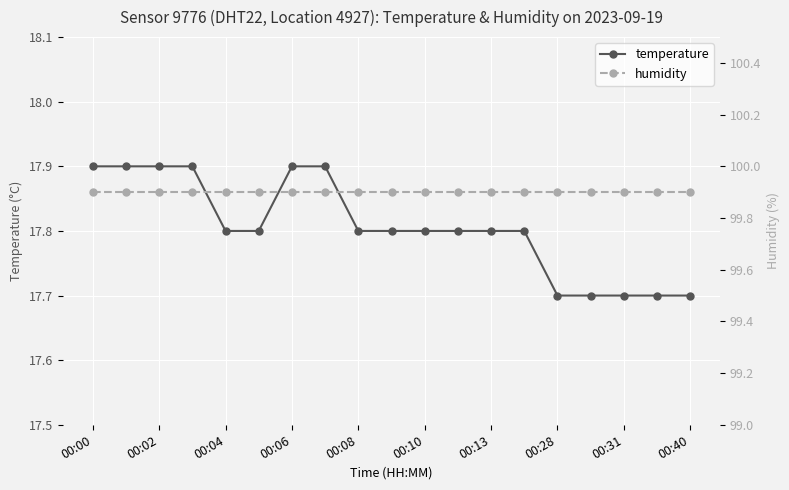

What is the minimum value for temperature?

17.7